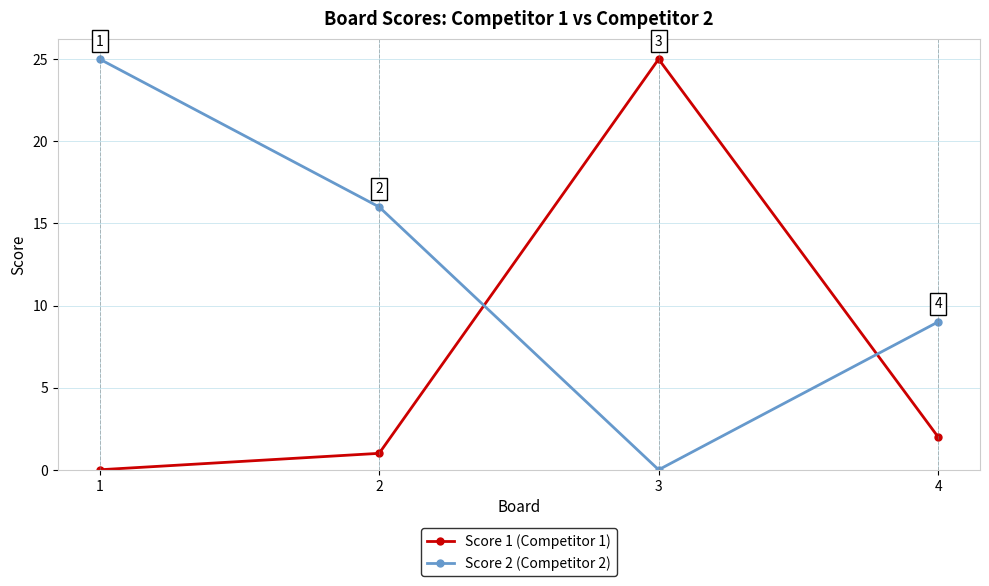

Rank the series at 2 from lowest to highest value.

Score 1 (Competitor 1), Score 2 (Competitor 2)